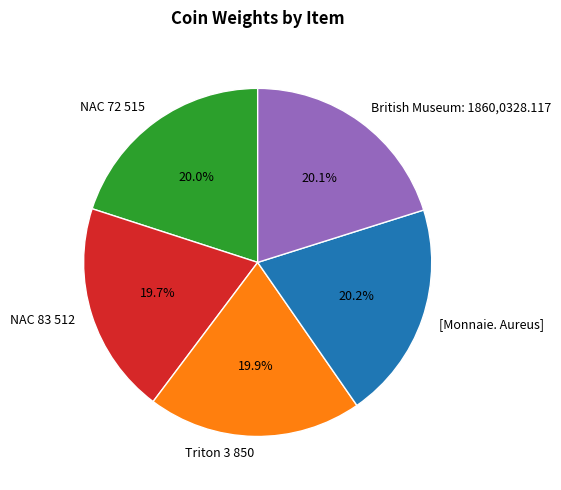

Count the number of slices in the pie.

5